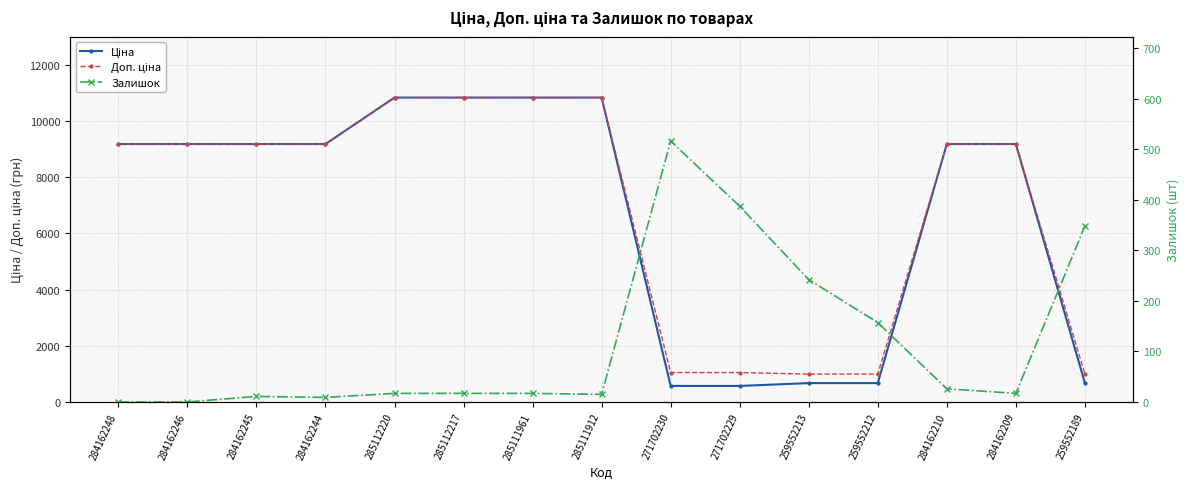

Between 284162209 and 285112217, which is larger?

285112217